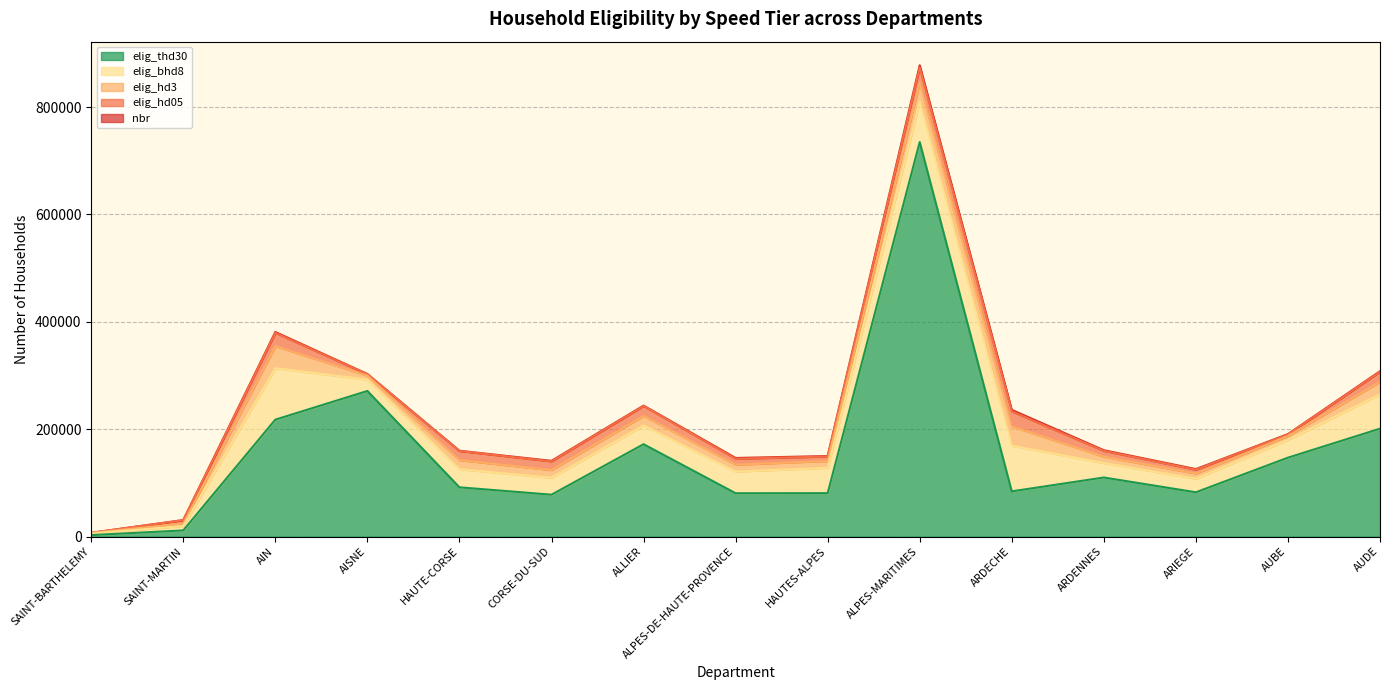

In nbr, how many points are higher than both neighbors (excluding endpoints)?

3